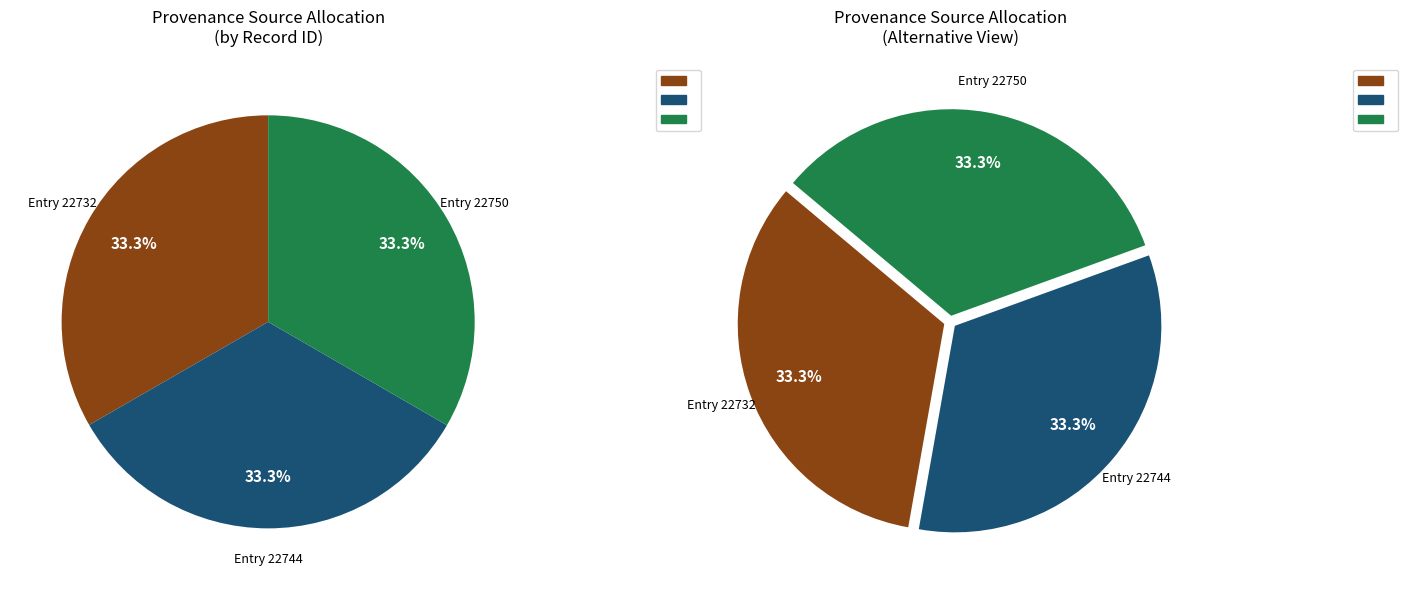

Between Searching in ECCO-TCP (id 22732) and Searching in ECCO-TCP (id 22750), which is larger?

Searching in ECCO-TCP (id 22750)